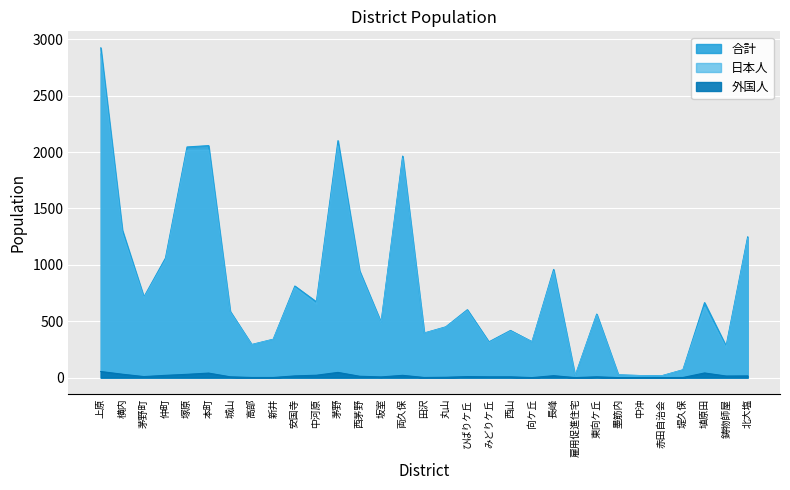

At which category does 合計 reach its first local peak?

本町